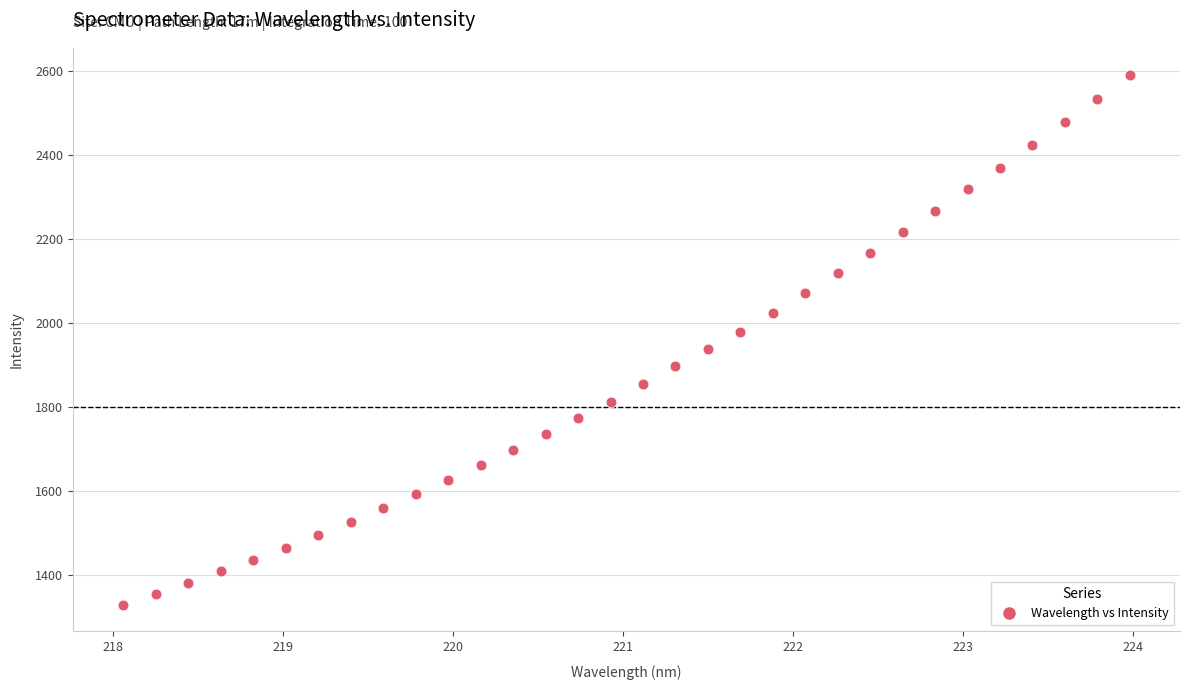

What is the range of X values (max minus min)?

5.9